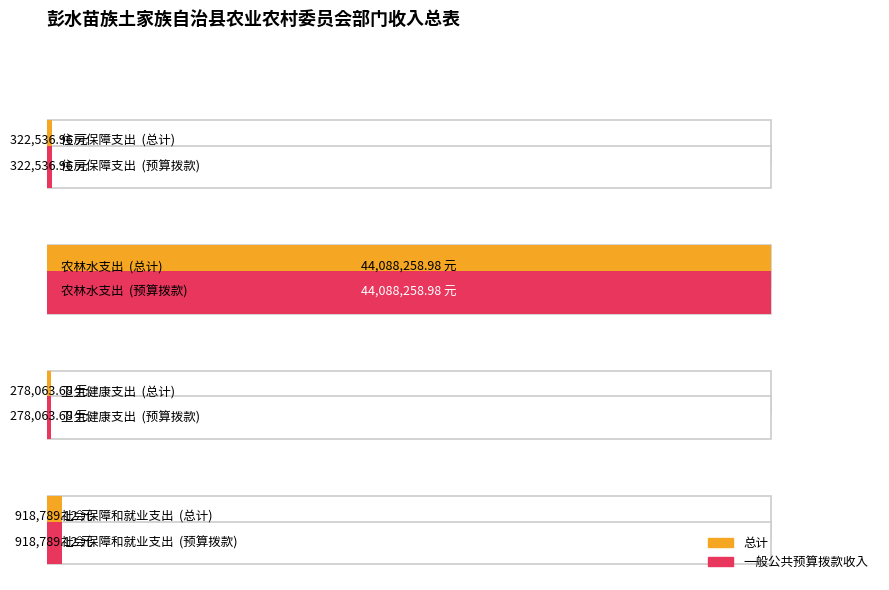

Are the bars grouped side by side (vs. stacked)?

Yes